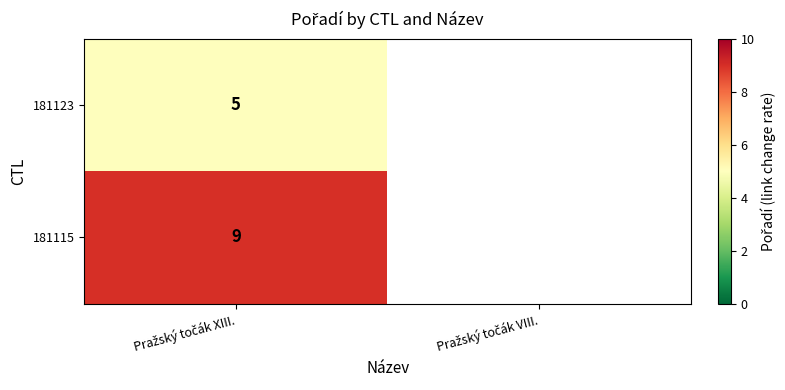

How many distinct data groups are displayed?

2